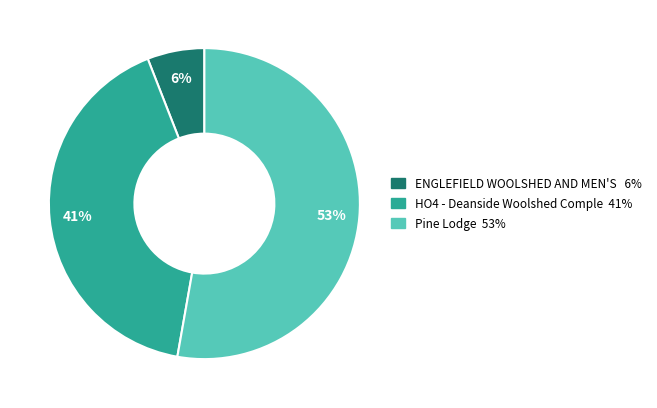

To the nearest percent, what is the difference between the largest and smallest slice percentages?

47%